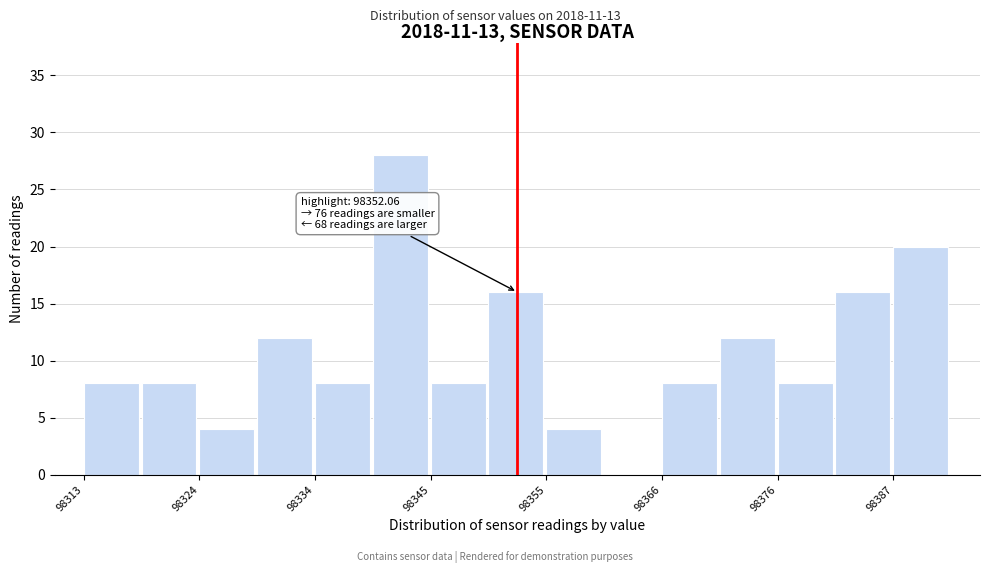

Around what value on the x-axis is the tallest bar? Give the approximate position of its centre, as read against the axis.

98342